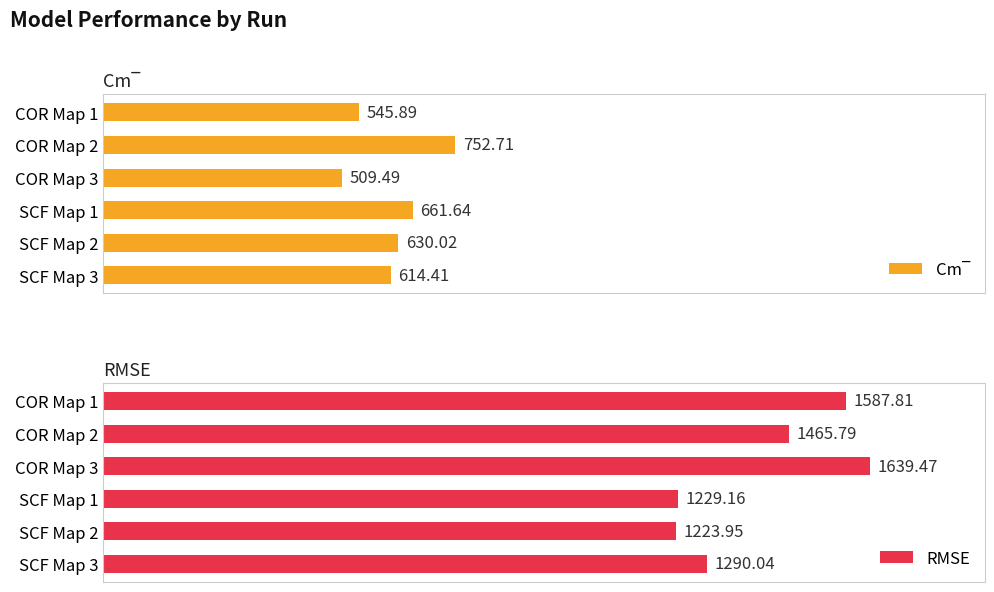

How many distinct data groups are displayed?

2